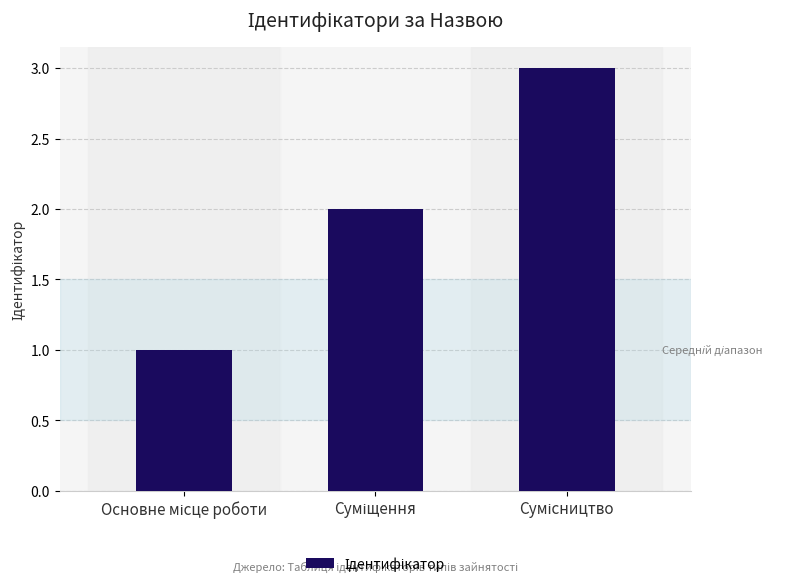

What is the difference between the maximum and second lowest values?

1